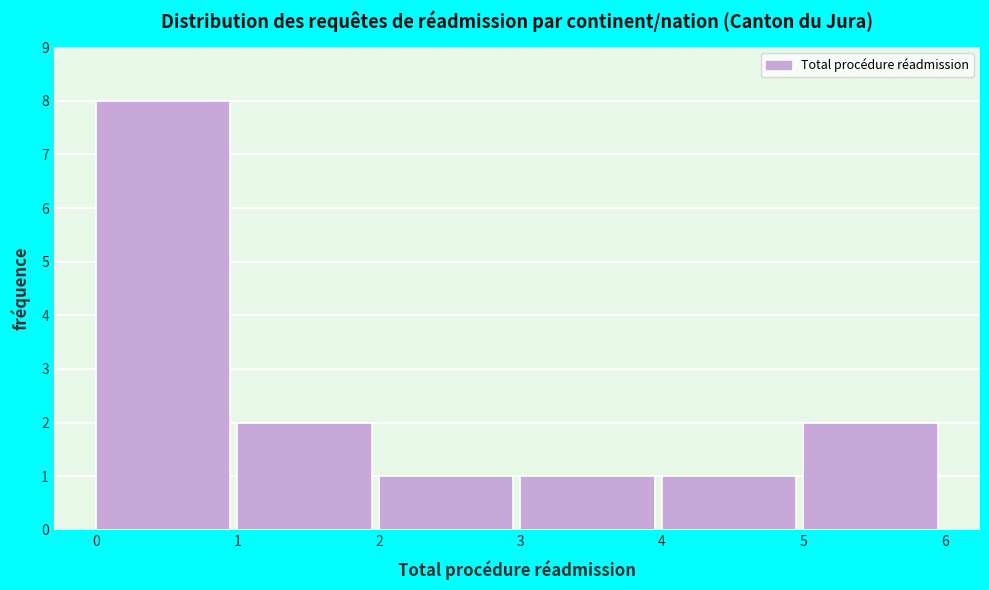

What is the height of the bar covering 2 to 3 on the x-axis? The values are not printed on the chart, so give them approximately, as read against the axis.

1